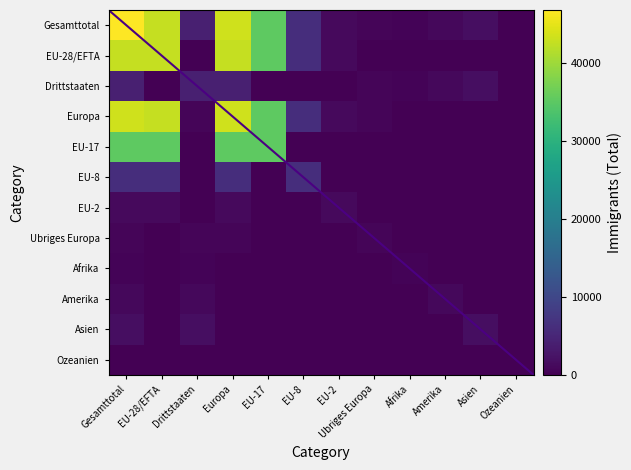

Is the value of Europa at Gesamttotal greater than the value of EU-8 at EU-17?

Yes